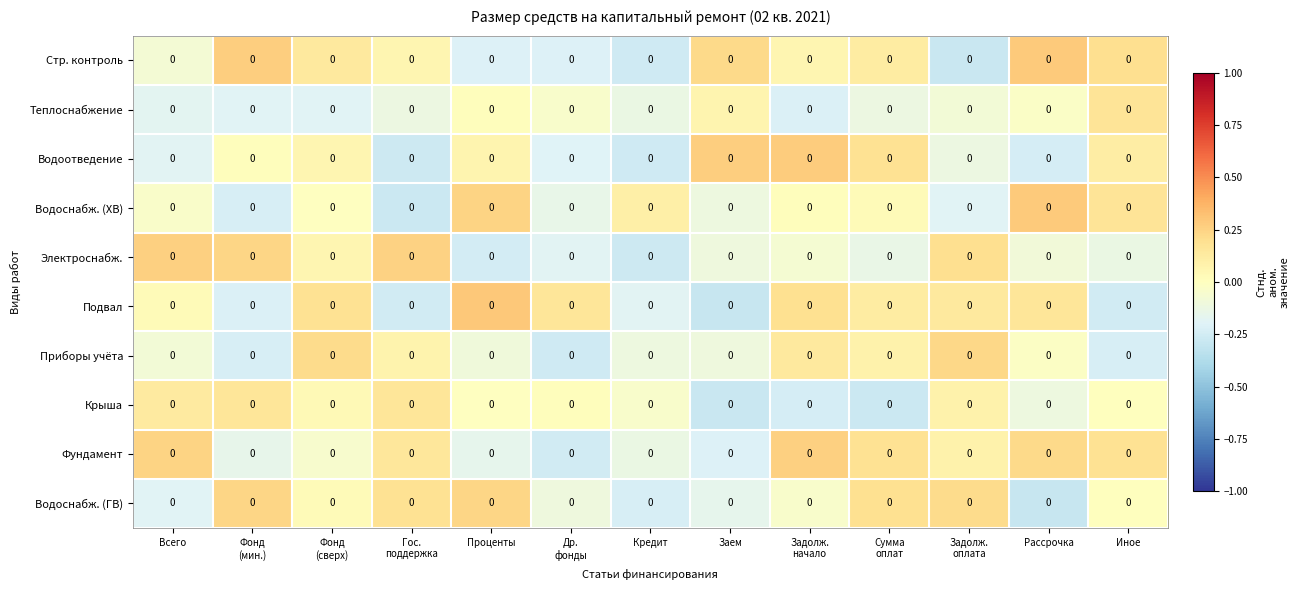

Rank the series by their maximum value, from highest to lowest.

Подвал, Стр. контроль, Водоснабж. (ХВ), Водоотведение, Электроснабж., Фундамент, Водоснабж. (ГВ), Приборы учёта, Теплоснабжение, Крыша